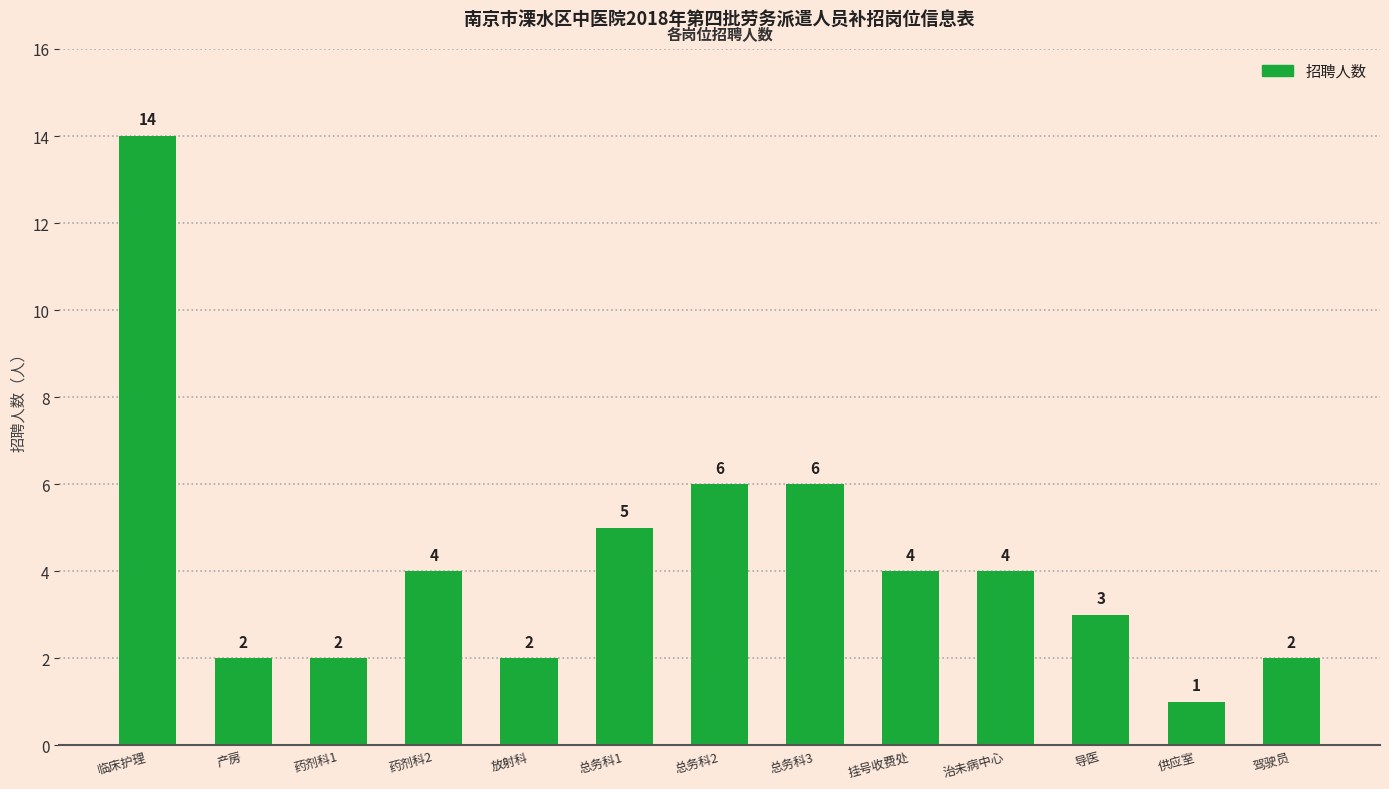

What is the difference between the values at 导医 and 总务科3?

3